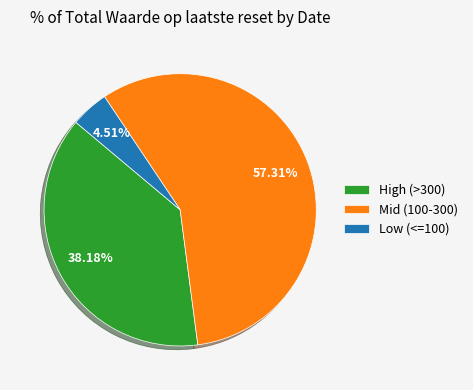

Is High (>300) the majority of the pie?

No